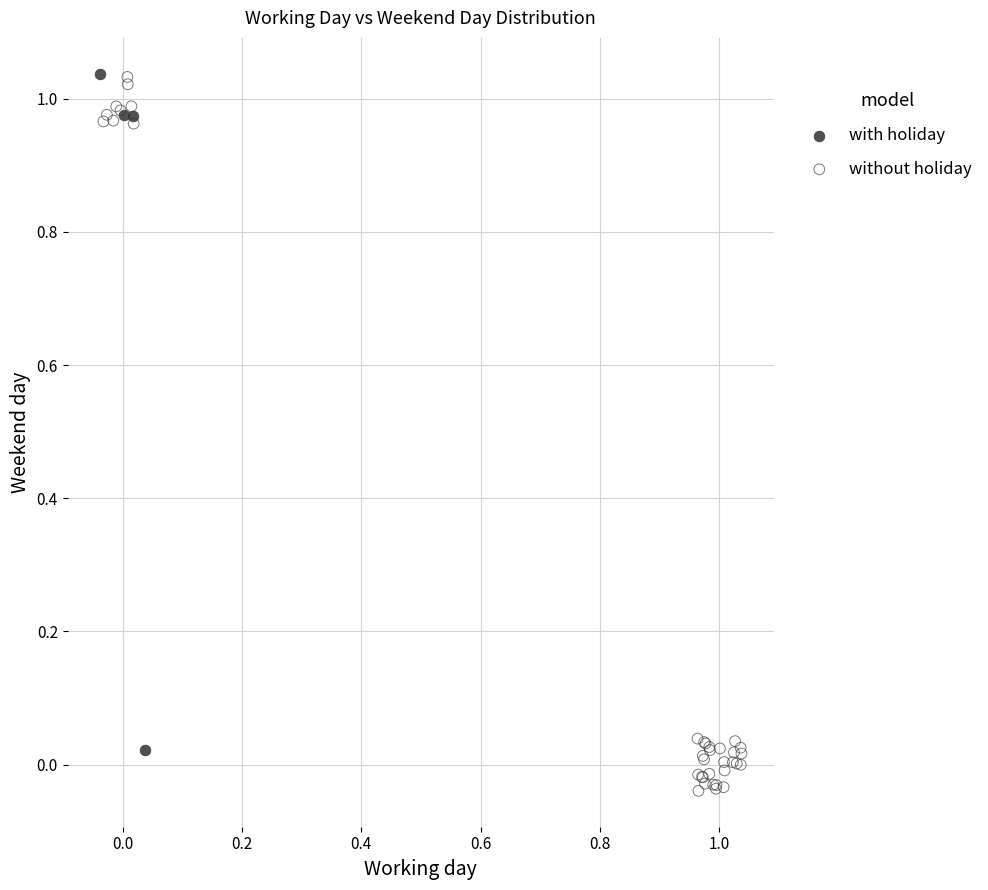

Which series has the widest spread of Y values?

without holiday